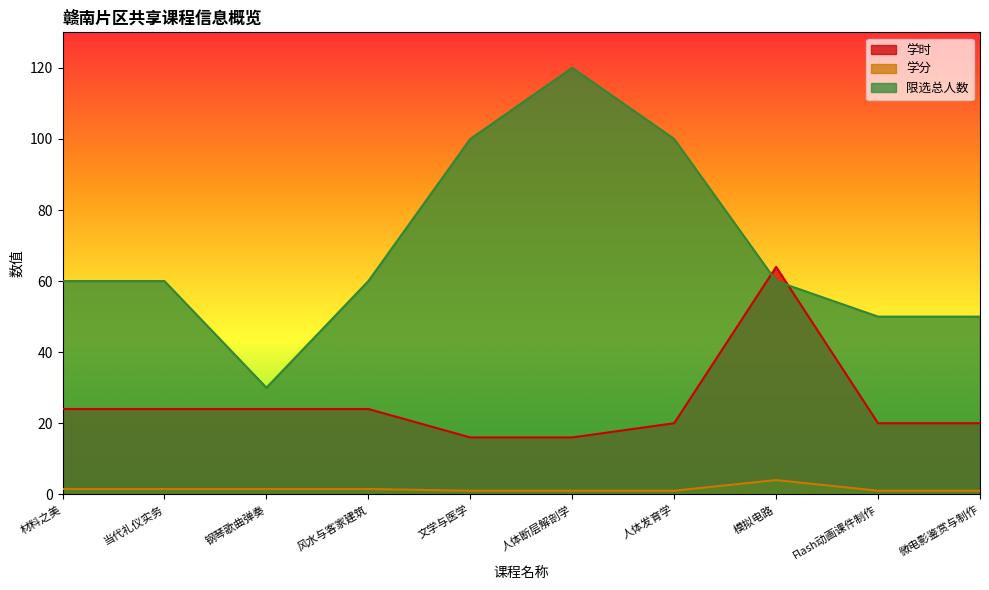

The 学分 series shows 0.4 at 当代礼仪实务. True or false?

False